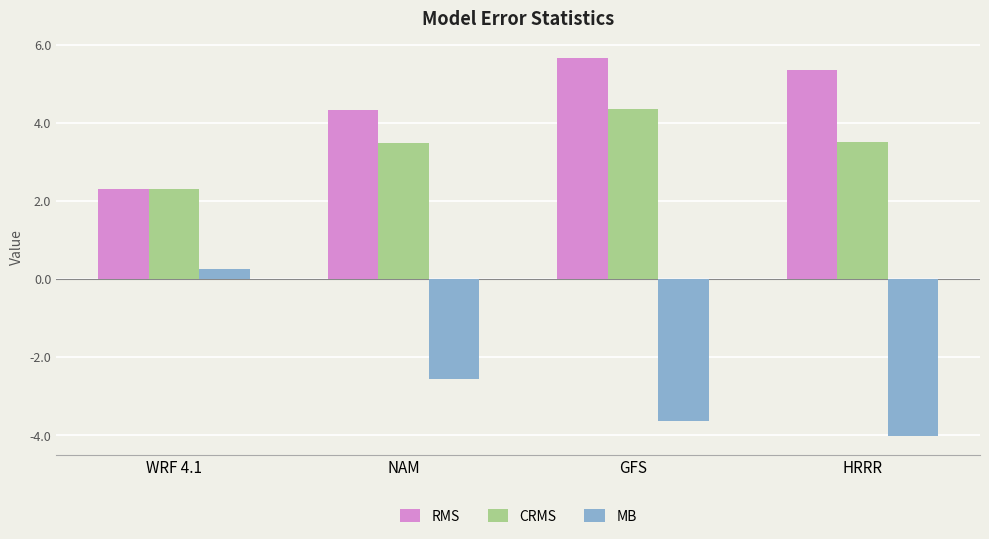

At which label does RMS reach its minimum?

WRF 4.1